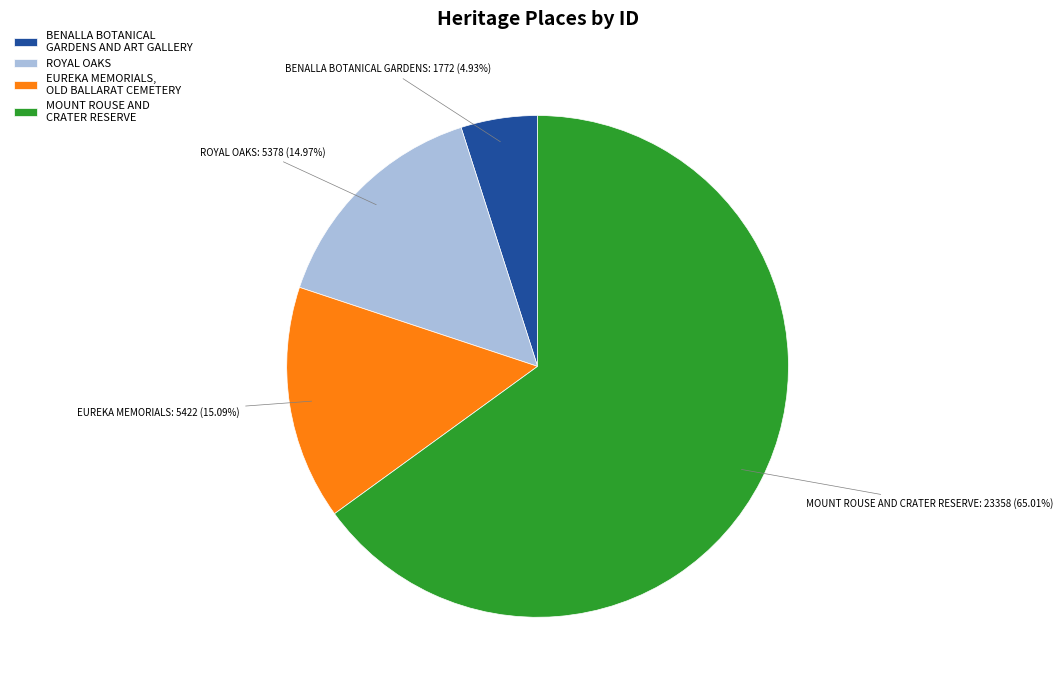

To the nearest percent, what portion does ROYAL OAKS represent?

15%